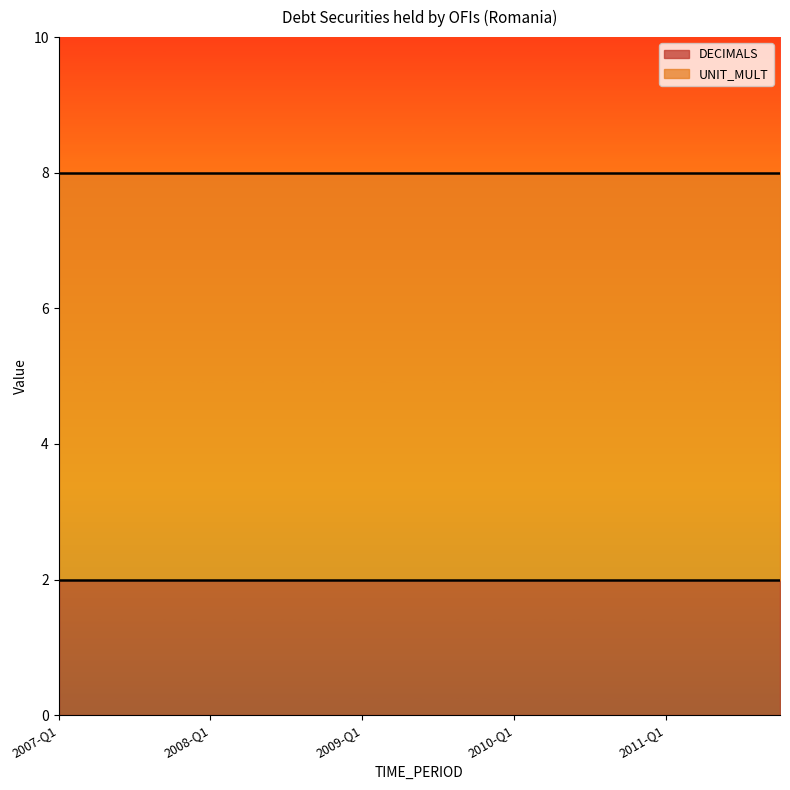

What is the total value across all series at 2010-Q1?

8